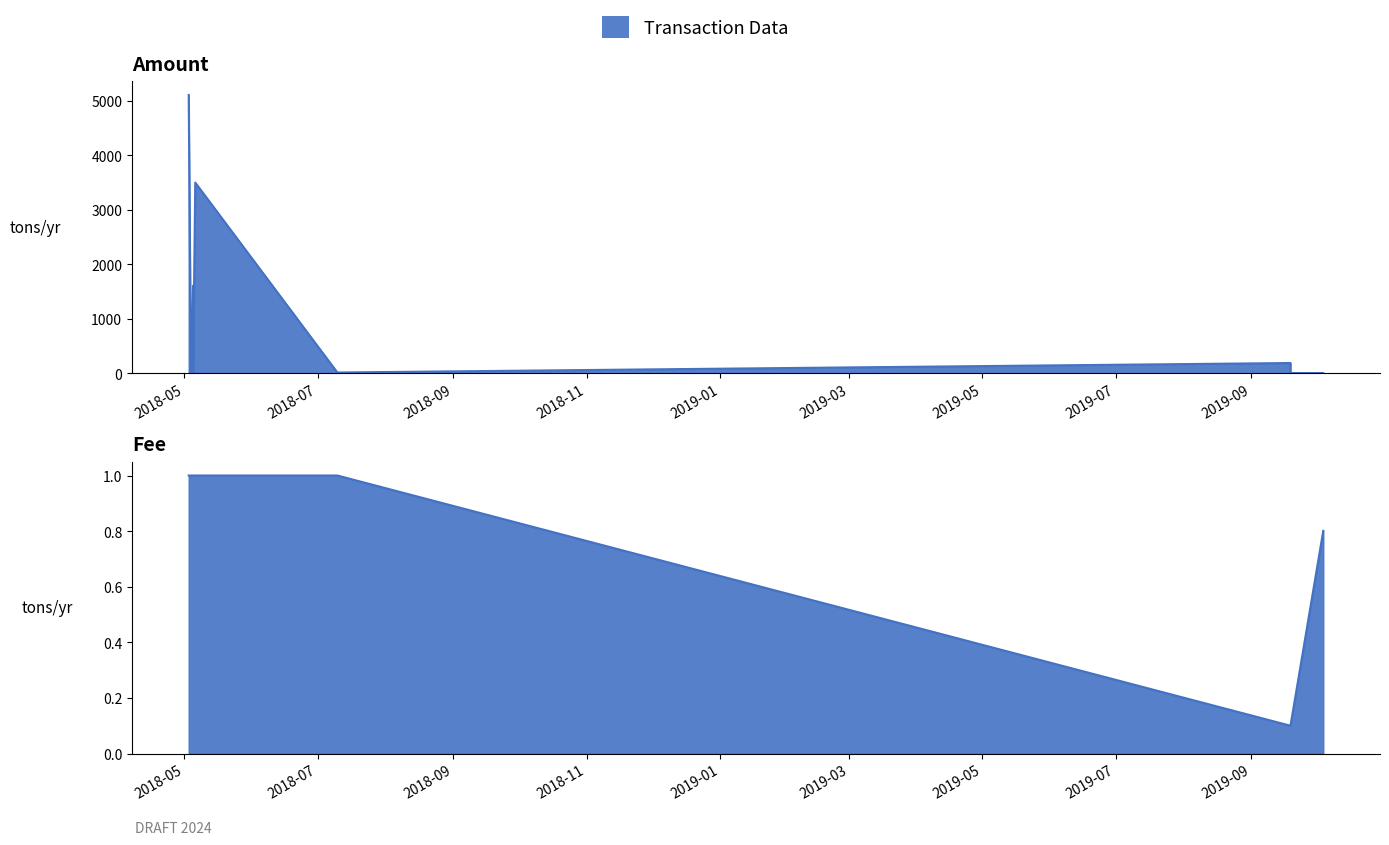

How many positive values does the Amount series have?

6